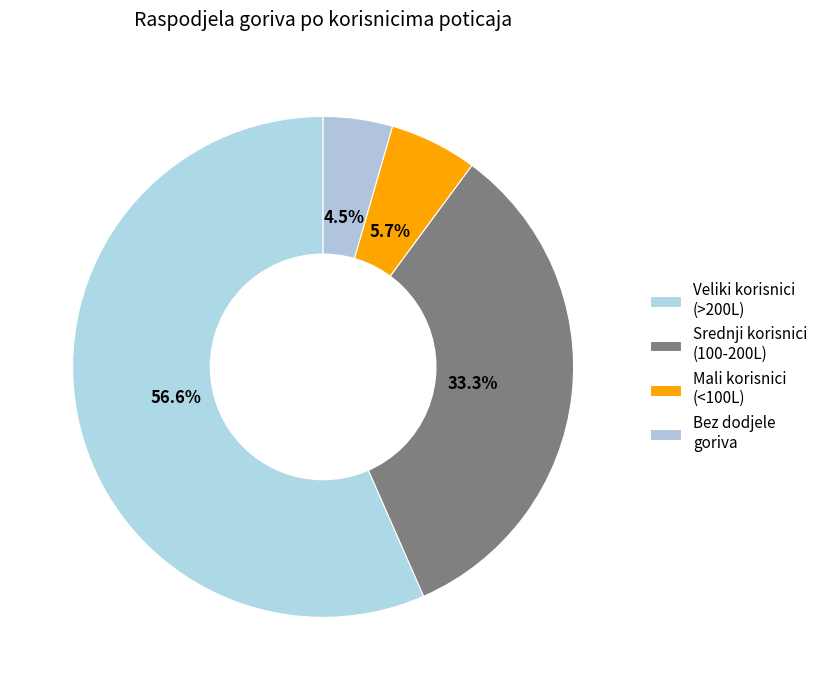

Count the number of slices in the pie.

4